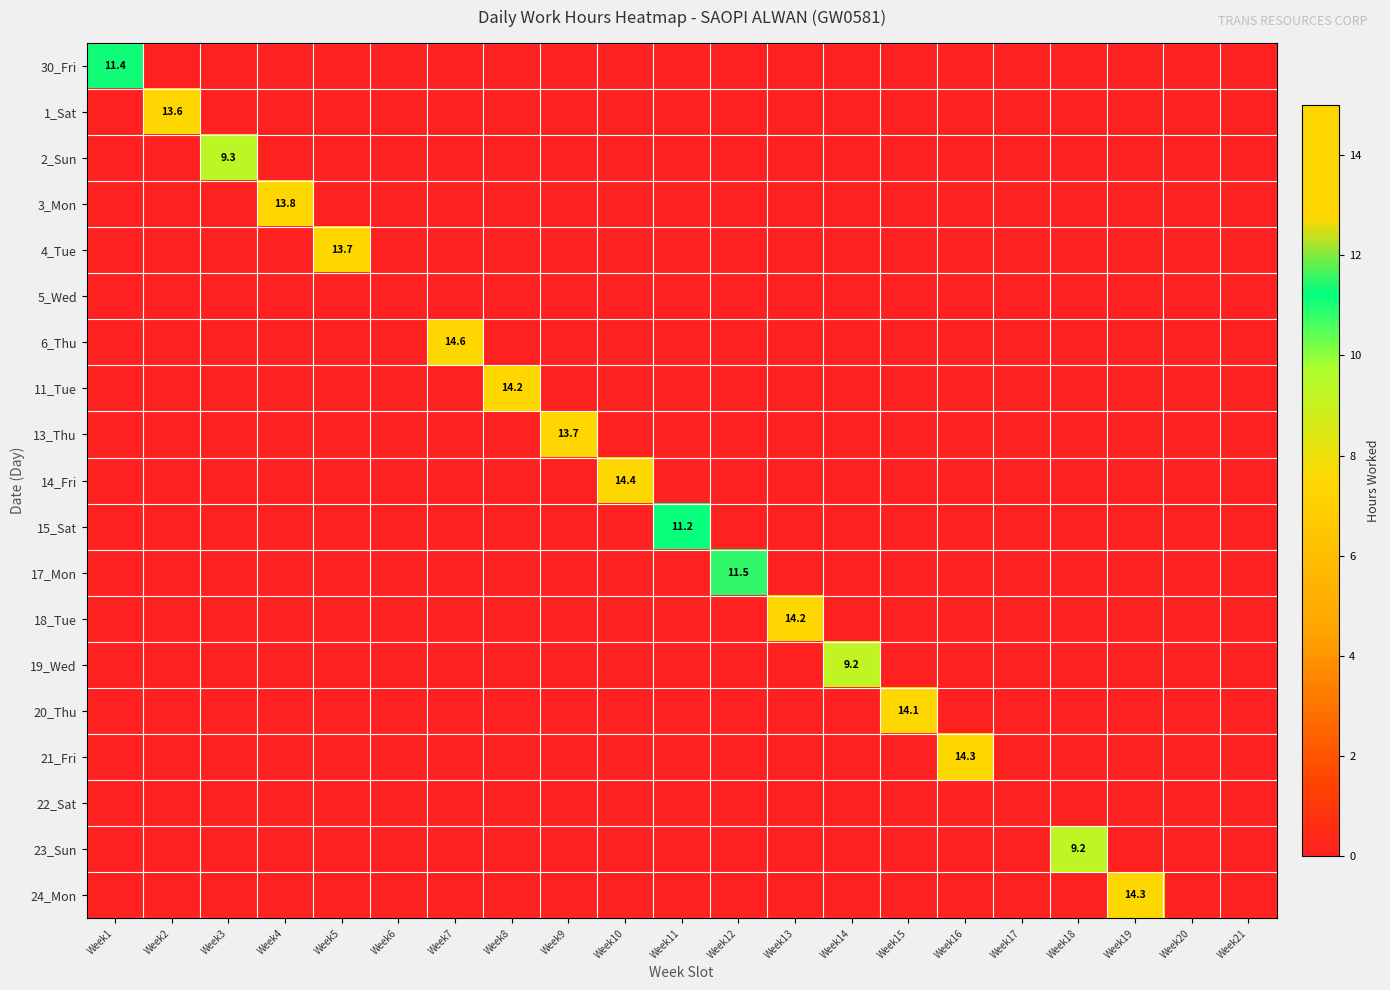

Rank the series at Week12 from highest to lowest value.

17_Mon, 30_Fri, 1_Sat, 2_Sun, 3_Mon, 4_Tue, 5_Wed, 6_Thu, 11_Tue, 13_Thu, 14_Fri, 15_Sat, 18_Tue, 19_Wed, 20_Thu, 21_Fri, 22_Sat, 23_Sun, 24_Mon